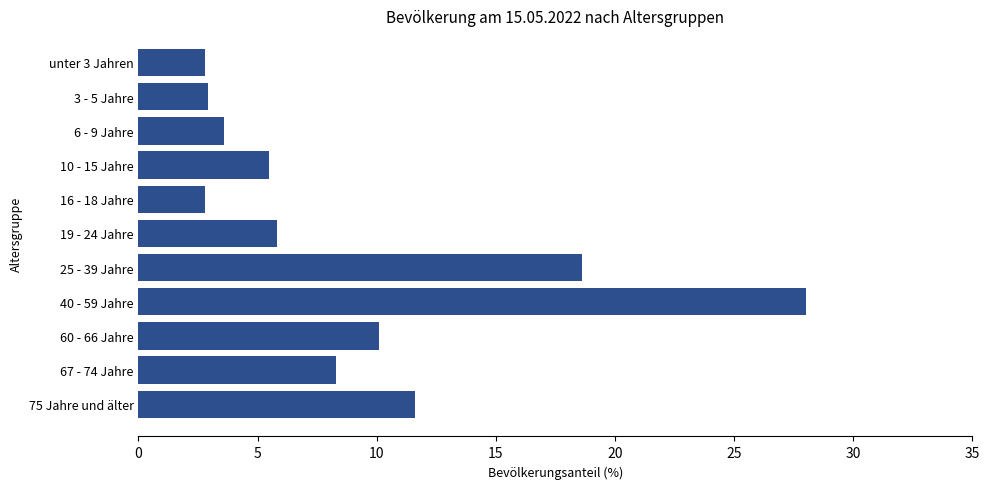

Which label corresponds to the largest value in the chart?

40 - 59 Jahre